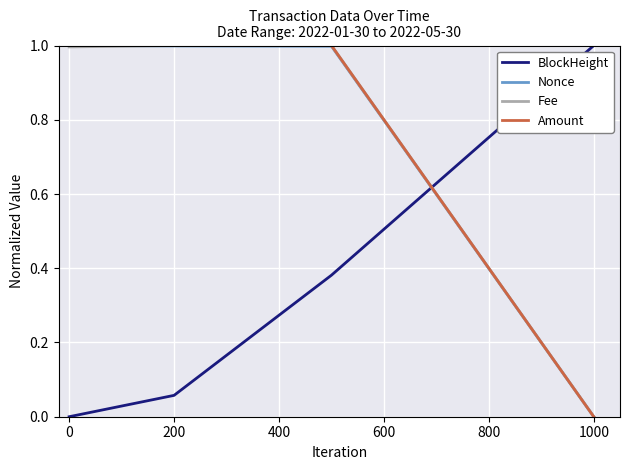

True or false: Nonce and BlockHeight cross at least once.

True